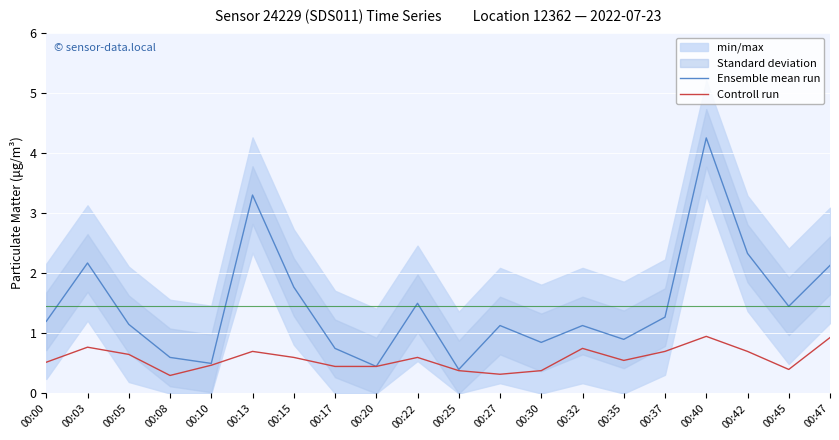

The Controll run series shows 0.3 at 00:40. True or false?

False